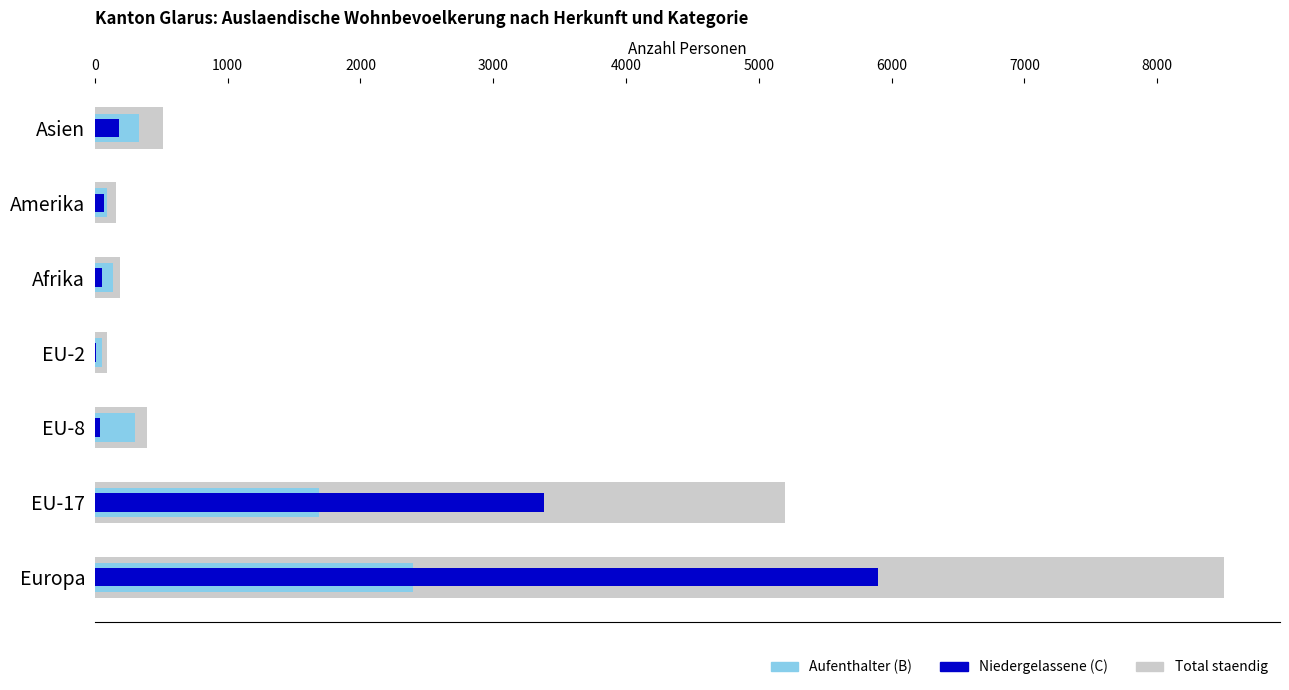

Does the chart contain any negative values?

No